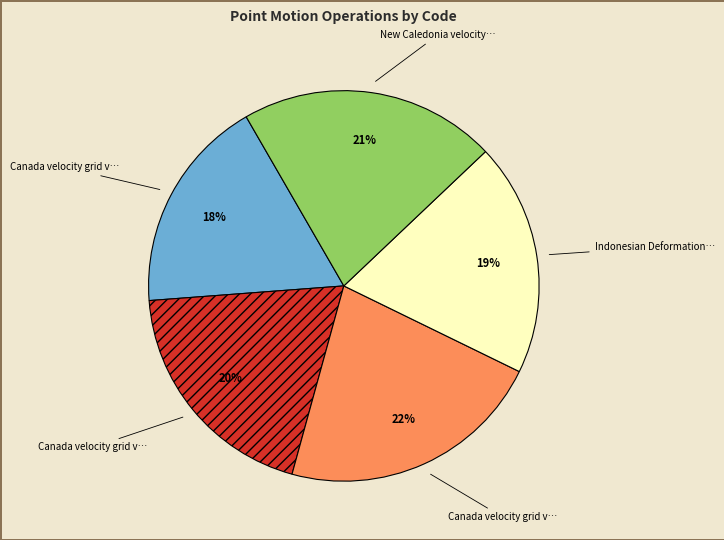

Is there a majority slice in this chart?

No